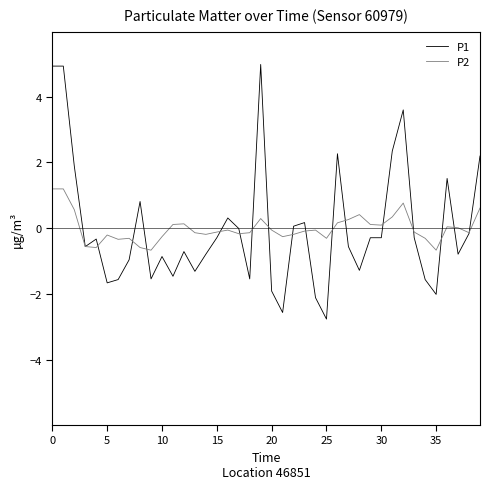

What is the difference between the maximum and minimum values in the P2 series?

1.9